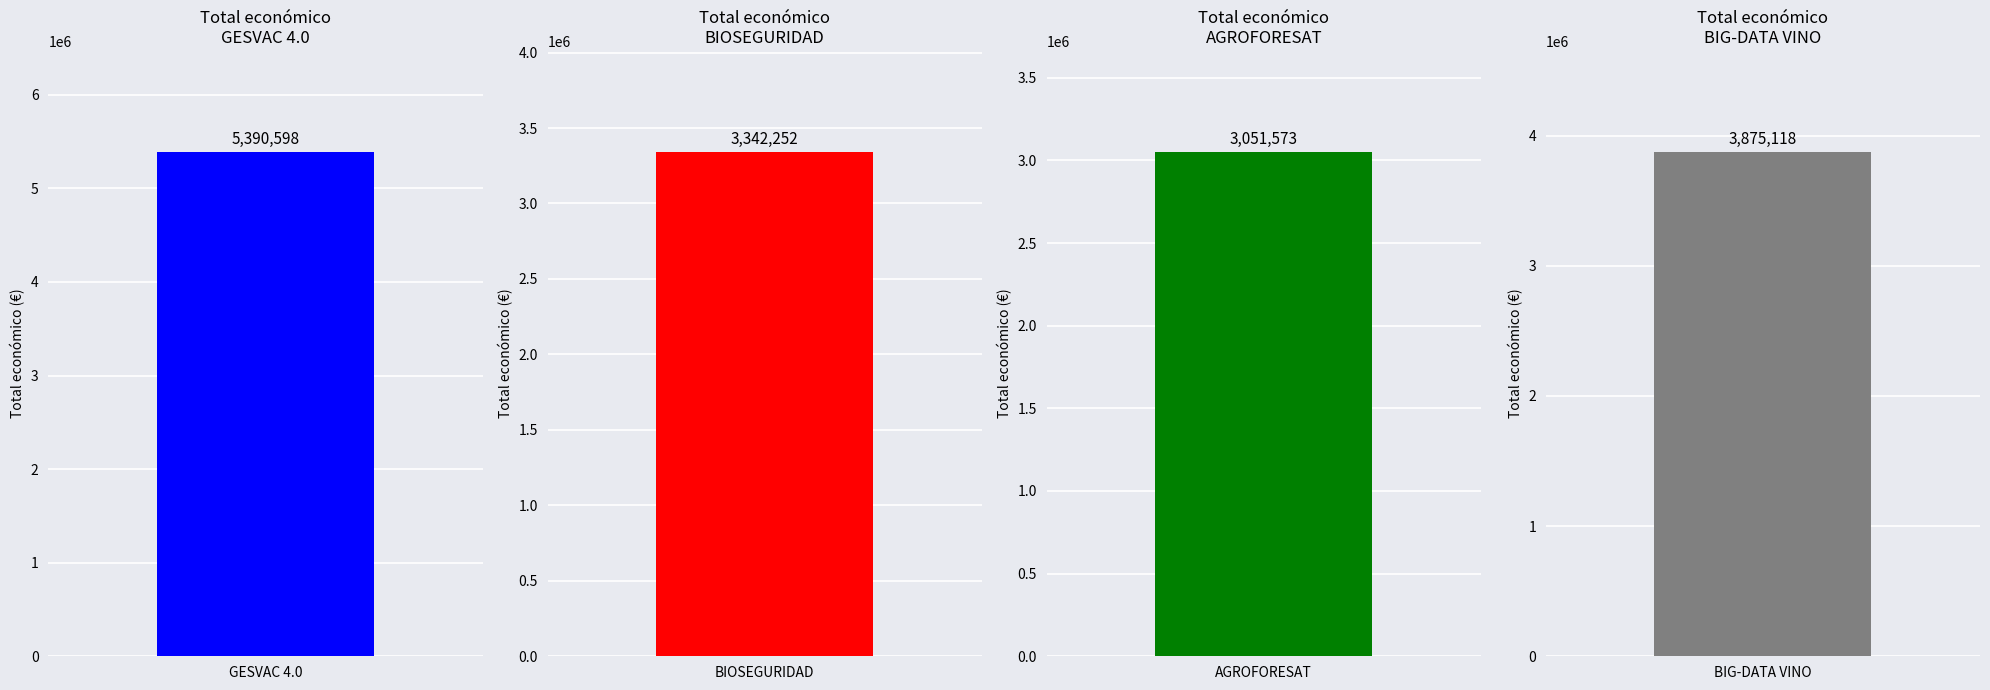

Which has a higher value, BIG-DATA VINO or BIOSEGURIDAD?

BIG-DATA VINO